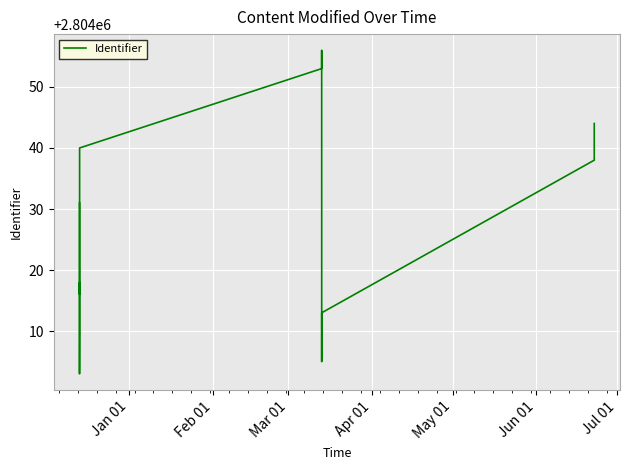

What is the minimum value shown in the chart?

2804003